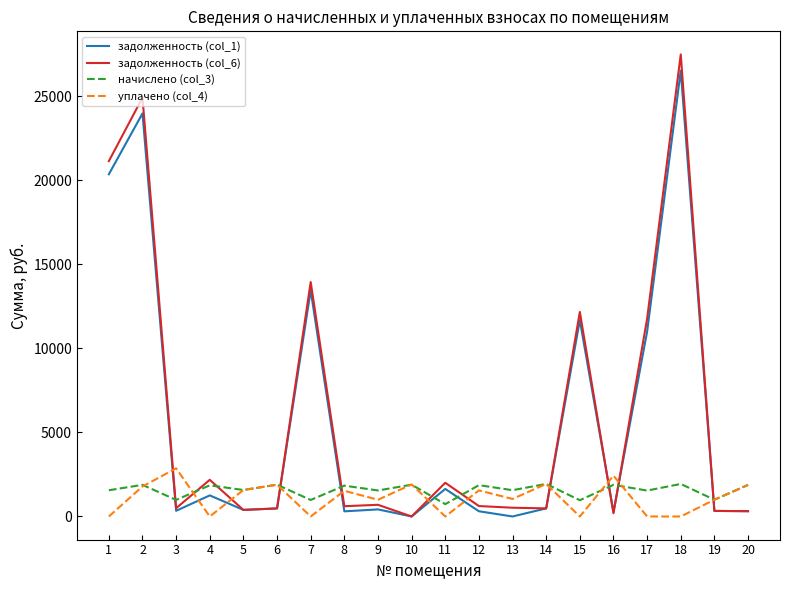

Is the value of задолженность (col_6) at 8 greater than the value of уплачено (col_4) at 2?

No